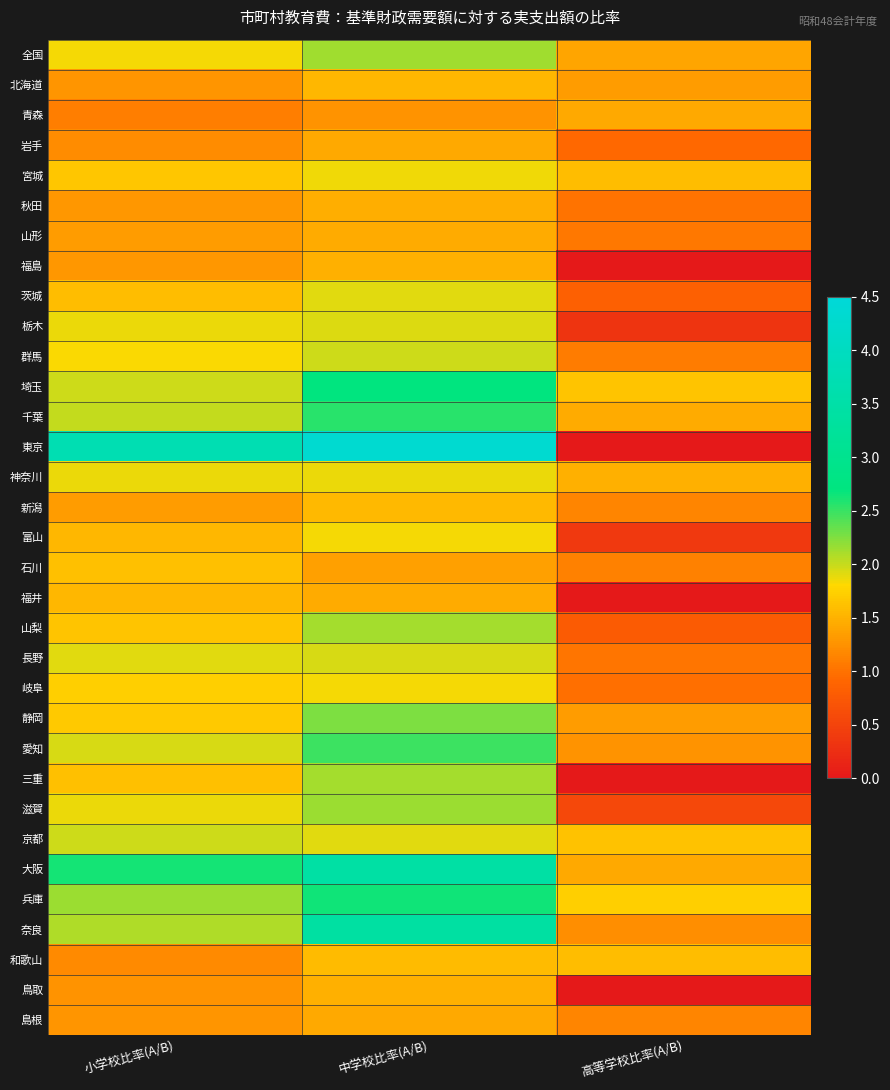

At which category is the sum across all series the highest?

中学校比率(A/B)